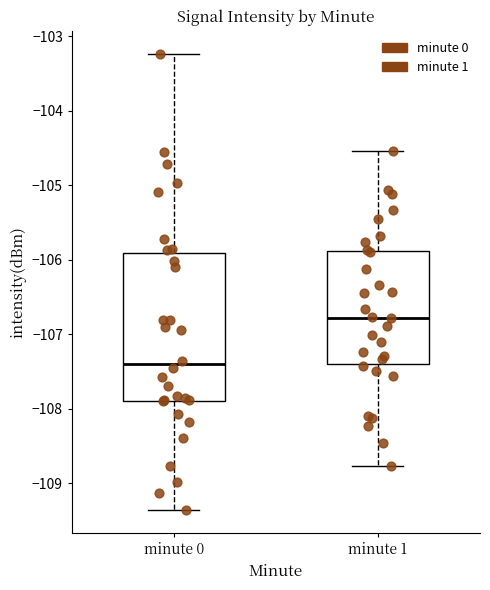

Reading left to right, transcribe this box plot: for each box, give where its median line is, the range the box spans, and where its two whiskers end, as read against the y-axis. The values are not printed on the chart, so give them approximately, as read against the axis.

minute 0: median -107.4, box -107.9 to -105.9, whiskers -109.4 to -103.2
minute 1: median -106.8, box -107.4 to -105.9, whiskers -108.8 to -104.5